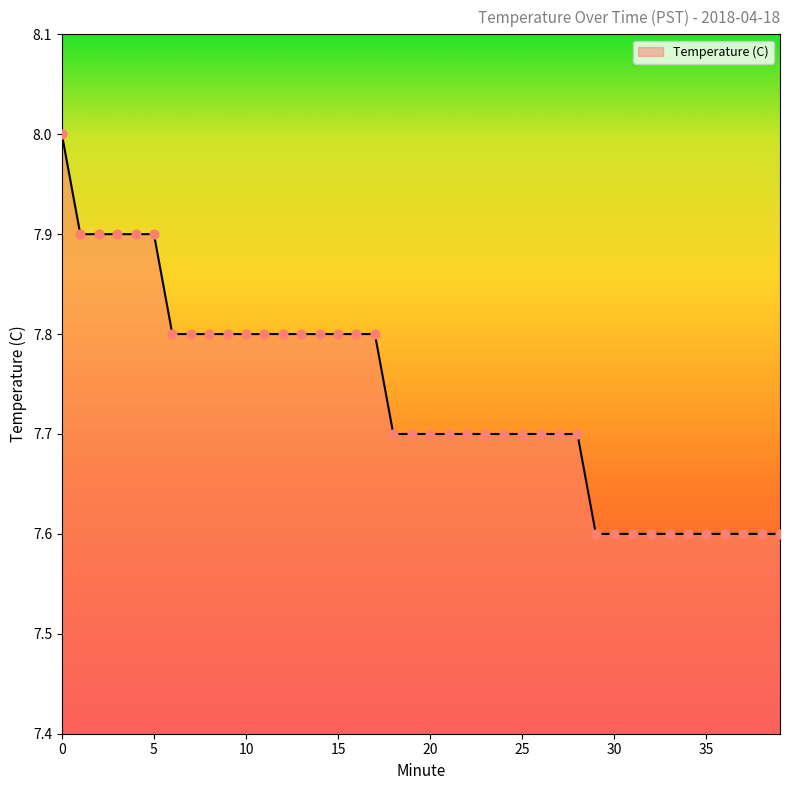

What is the difference between the maximum and minimum values?

0.4